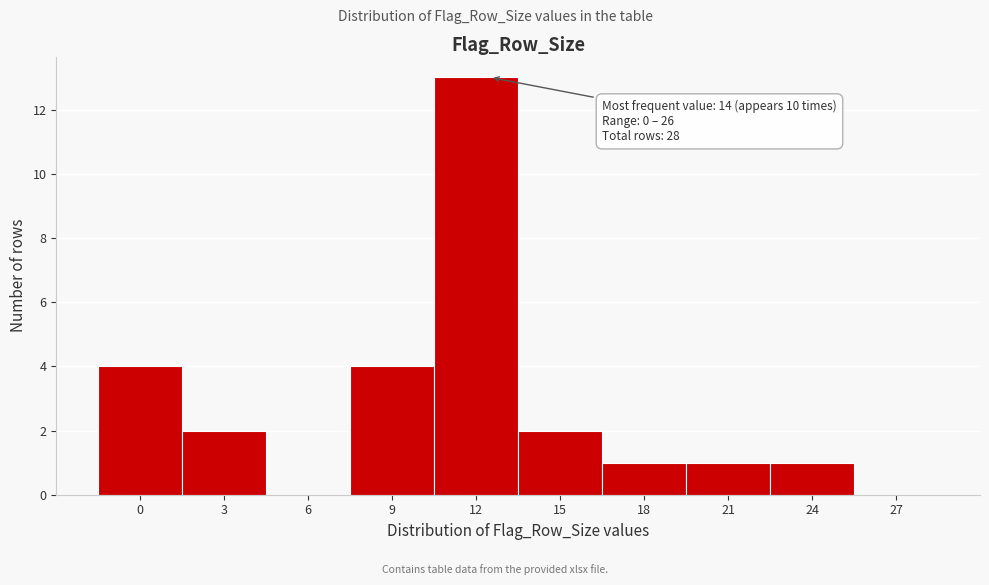

Reading right to left, list all the values displayed in this chart.

27=0	24=1	21=1	18=1	15=2	12=13	9=4	6=0	3=2	0=4